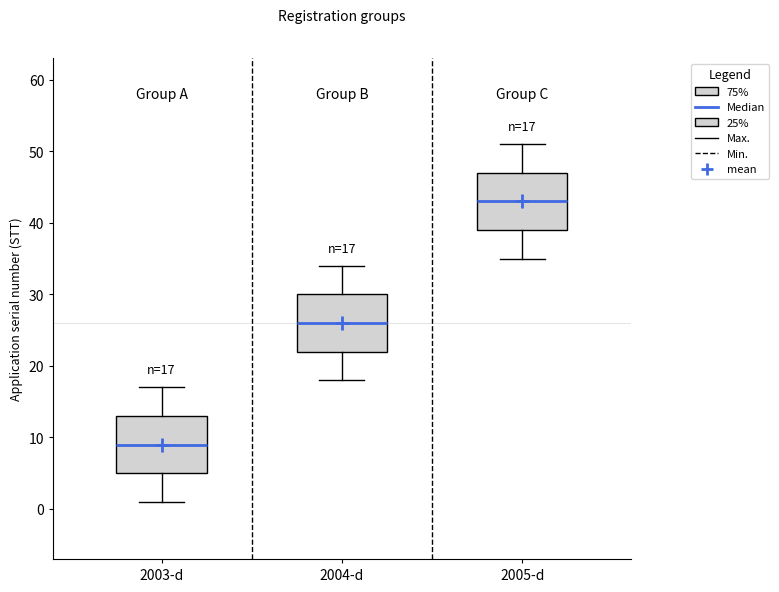

Which box has the highest median line?

2005-d